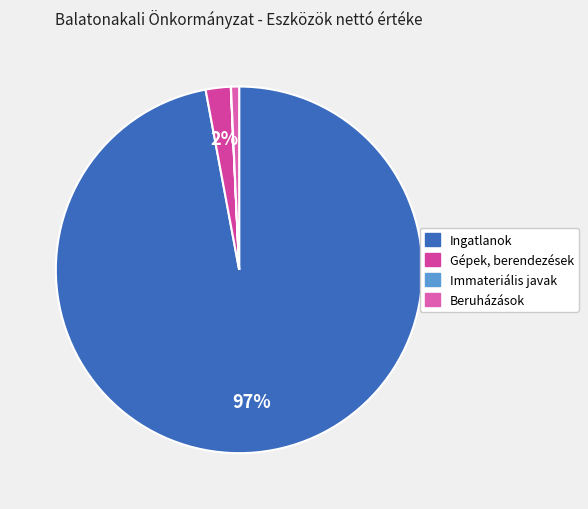

Which category accounts for the majority?

Ingatlanok